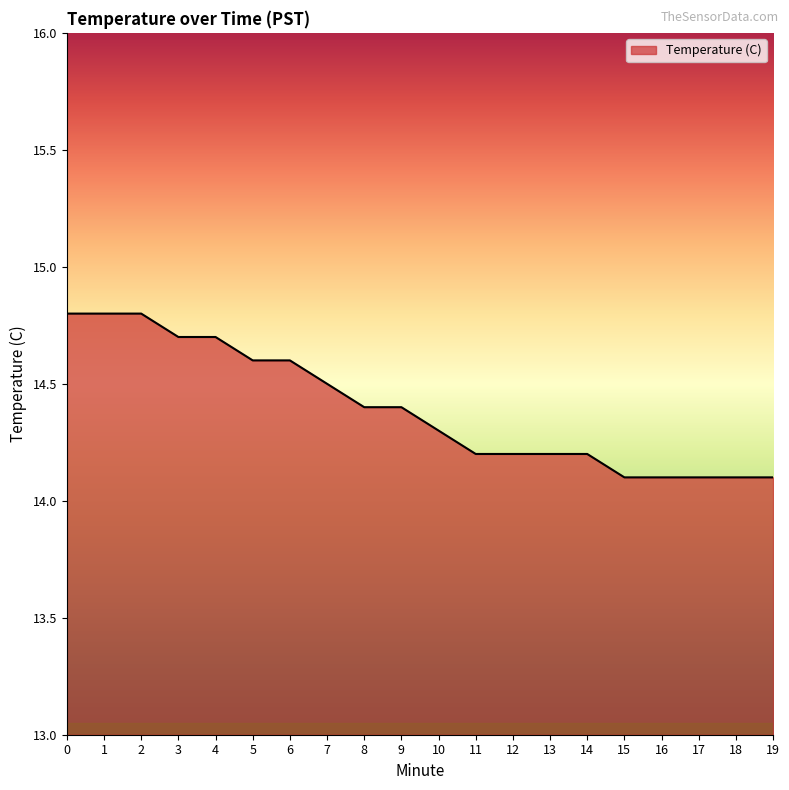

Reading right to left, what are all the values shown in this chart?

14.1	14.1	14.1	14.1	14.1	14.2	14.2	14.2	14.2	14.3	14.4	14.4	14.5	14.6	14.6	14.7	14.7	14.8	14.8	14.8